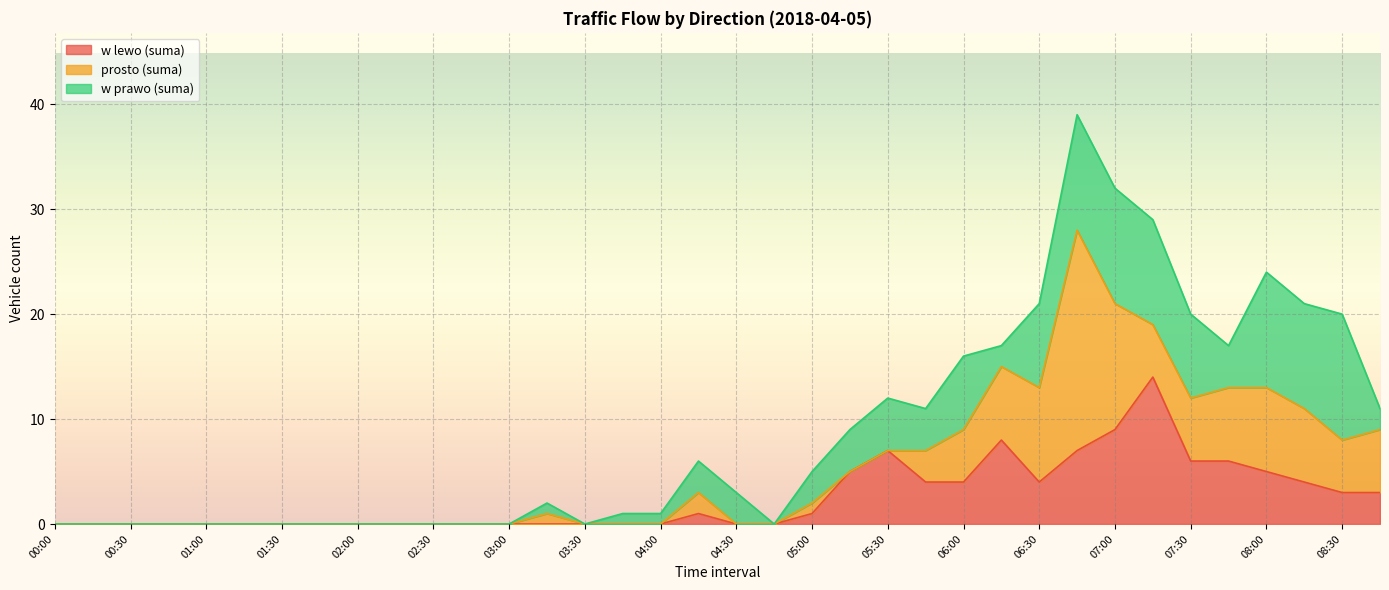

How many interior local valleys does the w lewo (suma) series have?

1